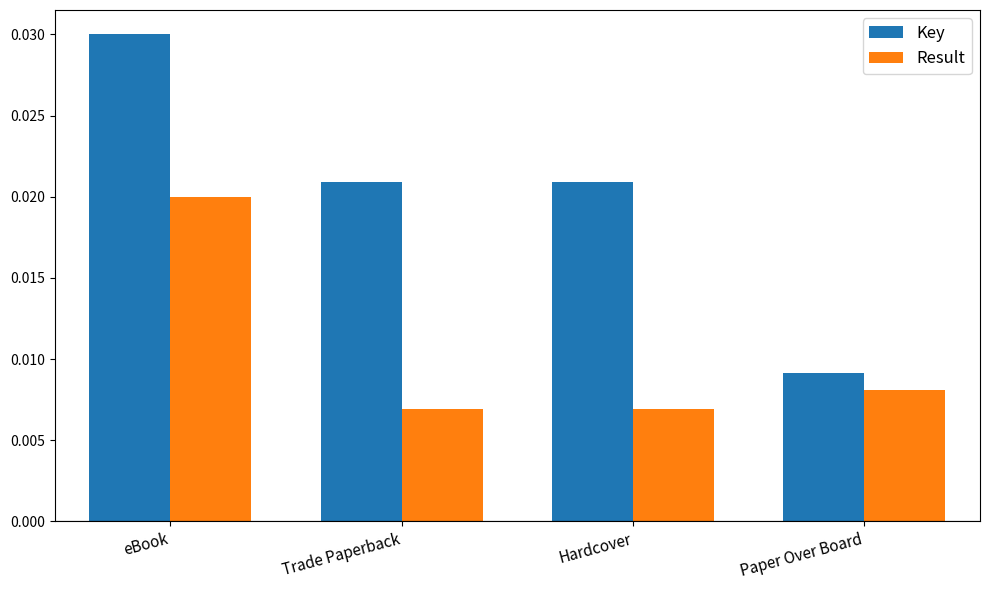

How many bars are there in each group?

2